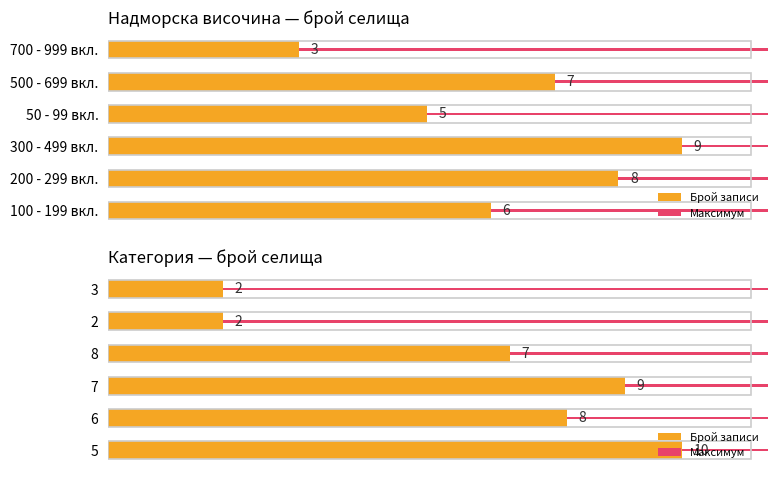

True or false: Брой записи has a value of 2.9 at 6.

False